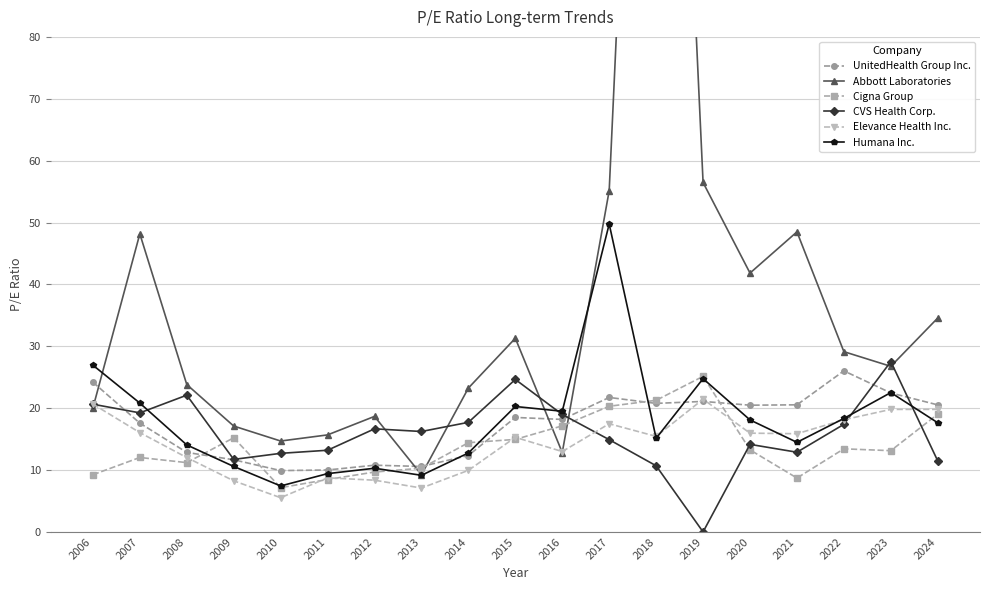

At which category is the sum across all series the highest?

2018